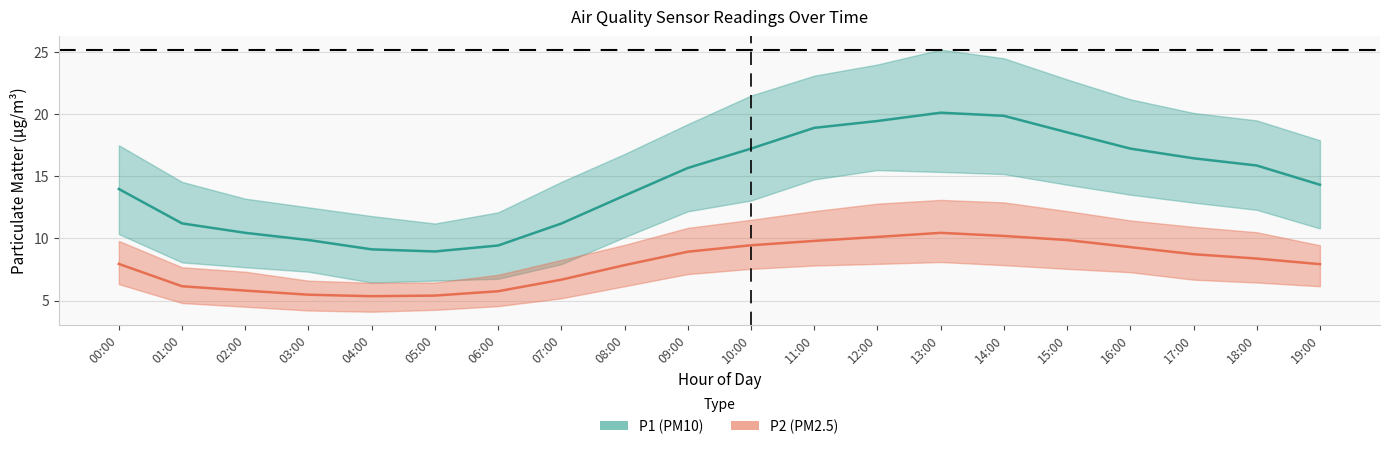

What is the difference between the P2 values at 10:00 and 09:00?

0.5